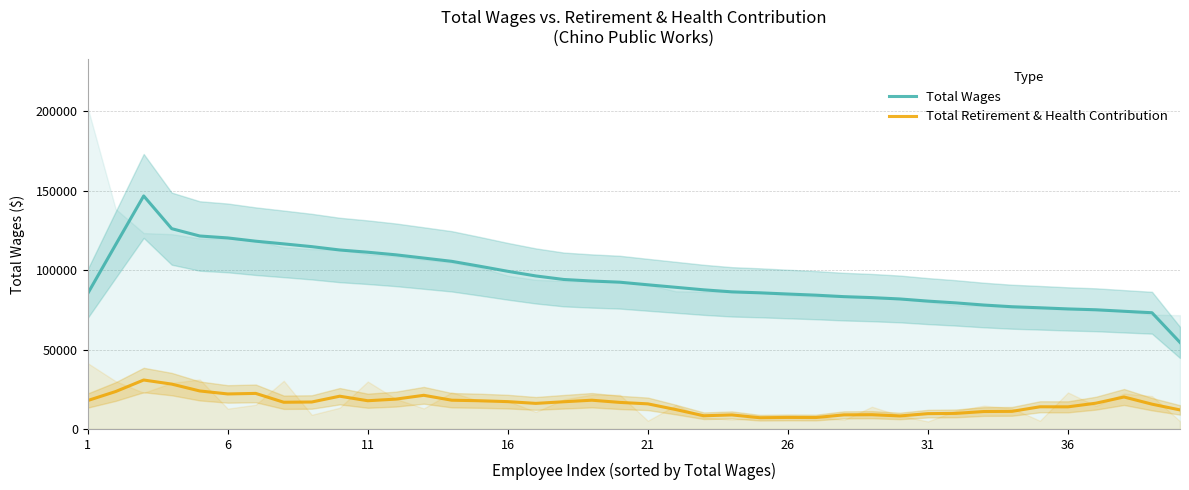

Rank the series at 16 from lowest to highest value.

Total Retirement & Health Contribution, Total Wages